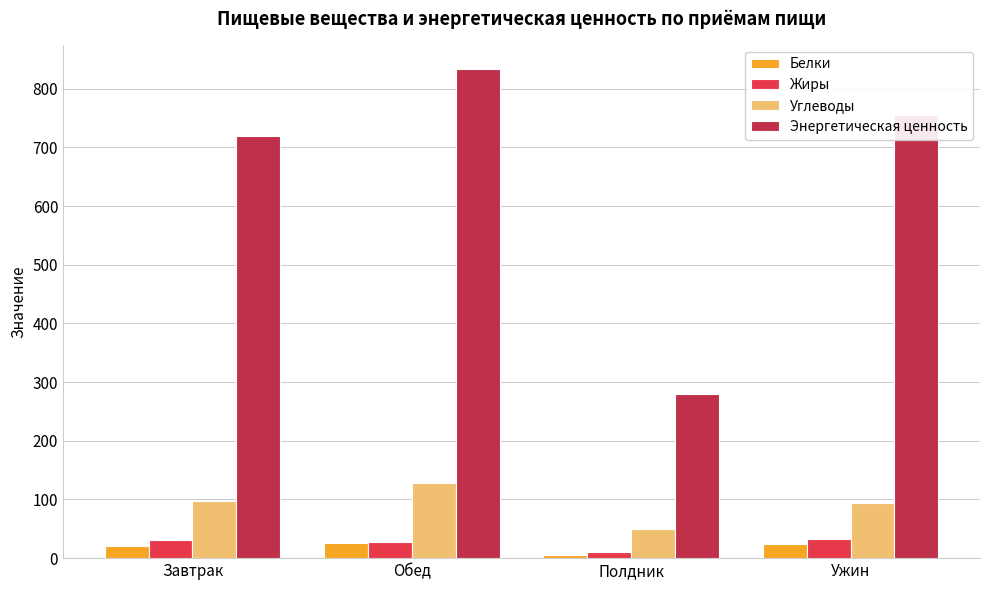

What is the difference between the highest and lowest values at Ужин?

732.6